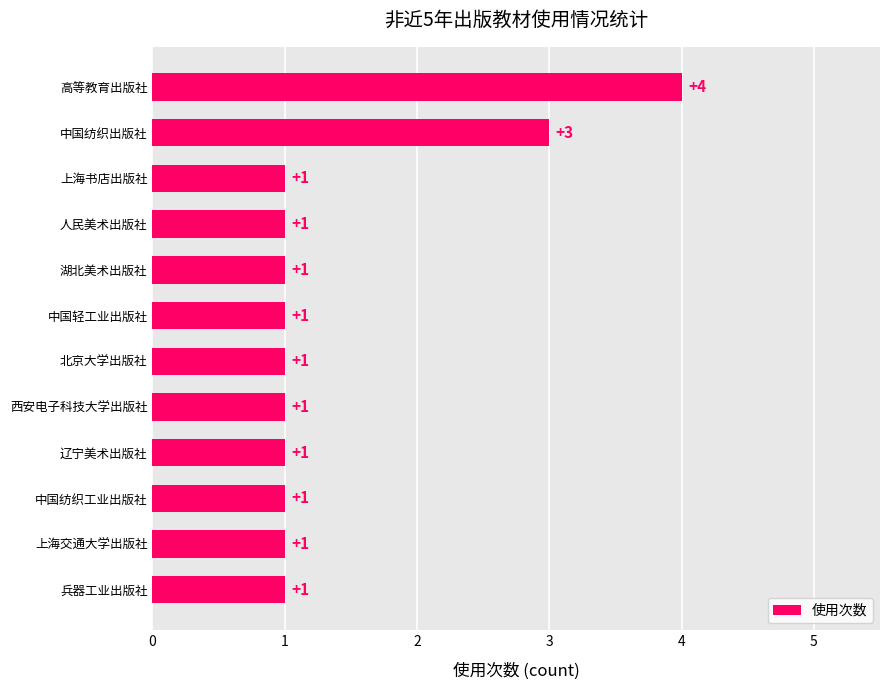

How many series are shown in this chart?

1